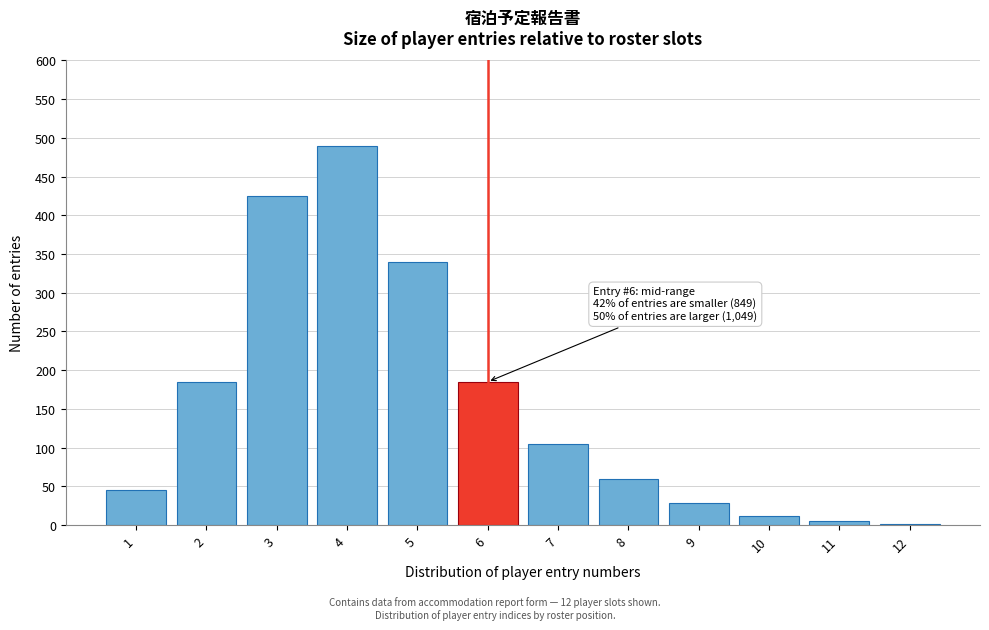

Reading left to right, transcribe all the data shown in this chart.

45	185	425	490	340	185	105	60	28	12	5	2